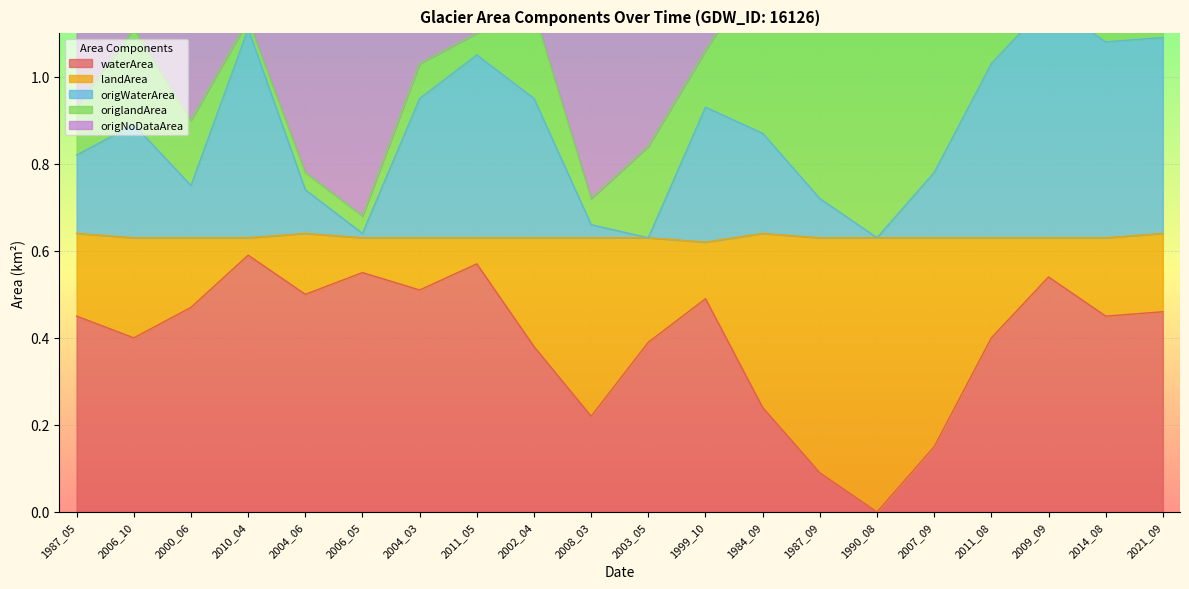

The waterArea series shows 0.4 at 2011_08. True or false?

True